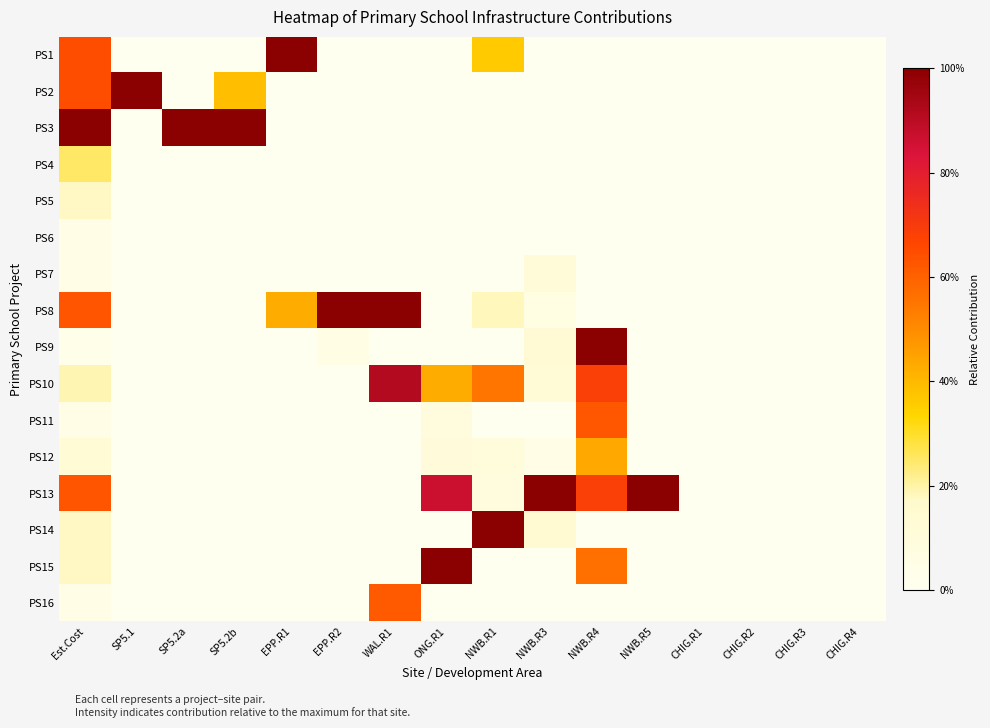

Reading left to right, list all the values displayed in this chart.

PS1: Est.Cost=0.6	SP5.1=0.0	SP5.2a=0.0	SP5.2b=0.0	EPP.R1=1.0	EPP.R2=0.0	WAL.R1=0.0	ONG.R1=0.0	NWB.R1=0.4	NWB.R3=0.0	NWB.R4=0.0	NWB.R5=0.0	CHIG.R1=0.0	CHIG.R2=0.0	CHIG.R3=0.0	CHIG.R4=0.0
PS2: Est.Cost=0.6	SP5.1=1.0	SP5.2a=0.0	SP5.2b=0.4	EPP.R1=0.0	EPP.R2=0.0	WAL.R1=0.0	ONG.R1=0.0	NWB.R1=0.0	NWB.R3=0.0	NWB.R4=0.0	NWB.R5=0.0	CHIG.R1=0.0	CHIG.R2=0.0	CHIG.R3=0.0	CHIG.R4=0.0
PS3: Est.Cost=1.0	SP5.1=0.0	SP5.2a=1.0	SP5.2b=1.0	EPP.R1=0.0	EPP.R2=0.0	WAL.R1=0.0	ONG.R1=0.0	NWB.R1=0.0	NWB.R3=0.0	NWB.R4=0.0	NWB.R5=0.0	CHIG.R1=0.0	CHIG.R2=0.0	CHIG.R3=0.0	CHIG.R4=0.0
PS4: Est.Cost=0.2	SP5.1=0.0	SP5.2a=0.0	SP5.2b=0.0	EPP.R1=0.0	EPP.R2=0.0	WAL.R1=0.0	ONG.R1=0.0	NWB.R1=0.0	NWB.R3=0.0	NWB.R4=0.0	NWB.R5=0.0	CHIG.R1=0.0	CHIG.R2=0.0	CHIG.R3=0.0	CHIG.R4=0.0
PS5: Est.Cost=0.2	SP5.1=0.0	SP5.2a=0.0	SP5.2b=0.0	EPP.R1=0.0	EPP.R2=0.0	WAL.R1=0.0	ONG.R1=0.0	NWB.R1=0.0	NWB.R3=0.0	NWB.R4=0.0	NWB.R5=0.0	CHIG.R1=0.0	CHIG.R2=0.0	CHIG.R3=0.0	CHIG.R4=0.0
PS6: Est.Cost=0.0	SP5.1=0.0	SP5.2a=0.0	SP5.2b=0.0	EPP.R1=0.0	EPP.R2=0.0	WAL.R1=0.0	ONG.R1=0.0	NWB.R1=0.0	NWB.R3=0.0	NWB.R4=0.0	NWB.R5=0.0	CHIG.R1=0.0	CHIG.R2=0.0	CHIG.R3=0.0	CHIG.R4=0.0
PS7: Est.Cost=0.0	SP5.1=0.0	SP5.2a=0.0	SP5.2b=0.0	EPP.R1=0.0	EPP.R2=0.0	WAL.R1=0.0	ONG.R1=0.0	NWB.R1=0.0	NWB.R3=0.1	NWB.R4=0.0	NWB.R5=0.0	CHIG.R1=0.0	CHIG.R2=0.0	CHIG.R3=0.0	CHIG.R4=0.0
PS8: Est.Cost=0.6	SP5.1=0.0	SP5.2a=0.0	SP5.2b=0.0	EPP.R1=0.4	EPP.R2=1.0	WAL.R1=1.0	ONG.R1=0.0	NWB.R1=0.2	NWB.R3=0.1	NWB.R4=0.0	NWB.R5=0.0	CHIG.R1=0.0	CHIG.R2=0.0	CHIG.R3=0.0	CHIG.R4=0.0
PS9: Est.Cost=0.0	SP5.1=0.0	SP5.2a=0.0	SP5.2b=0.0	EPP.R1=0.0	EPP.R2=0.1	WAL.R1=0.0	ONG.R1=0.0	NWB.R1=0.0	NWB.R3=0.1	NWB.R4=1.0	NWB.R5=0.0	CHIG.R1=0.0	CHIG.R2=0.0	CHIG.R3=0.0	CHIG.R4=0.0
PS10: Est.Cost=0.2	SP5.1=0.0	SP5.2a=0.0	SP5.2b=0.0	EPP.R1=0.0	EPP.R2=0.0	WAL.R1=0.9	ONG.R1=0.4	NWB.R1=0.6	NWB.R3=0.1	NWB.R4=0.7	NWB.R5=0.0	CHIG.R1=0.0	CHIG.R2=0.0	CHIG.R3=0.0	CHIG.R4=0.0
PS11: Est.Cost=0.1	SP5.1=0.0	SP5.2a=0.0	SP5.2b=0.0	EPP.R1=0.0	EPP.R2=0.0	WAL.R1=0.0	ONG.R1=0.1	NWB.R1=0.0	NWB.R3=0.0	NWB.R4=0.6	NWB.R5=0.0	CHIG.R1=0.0	CHIG.R2=0.0	CHIG.R3=0.0	CHIG.R4=0.0
PS12: Est.Cost=0.1	SP5.1=0.0	SP5.2a=0.0	SP5.2b=0.0	EPP.R1=0.0	EPP.R2=0.0	WAL.R1=0.0	ONG.R1=0.1	NWB.R1=0.1	NWB.R3=0.0	NWB.R4=0.4	NWB.R5=0.0	CHIG.R1=0.0	CHIG.R2=0.0	CHIG.R3=0.0	CHIG.R4=0.0
PS13: Est.Cost=0.6	SP5.1=0.0	SP5.2a=0.0	SP5.2b=0.0	EPP.R1=0.0	EPP.R2=0.0	WAL.R1=0.0	ONG.R1=0.9	NWB.R1=0.1	NWB.R3=1.0	NWB.R4=0.7	NWB.R5=1.0	CHIG.R1=0.0	CHIG.R2=0.0	CHIG.R3=0.0	CHIG.R4=0.0
PS14: Est.Cost=0.2	SP5.1=0.0	SP5.2a=0.0	SP5.2b=0.0	EPP.R1=0.0	EPP.R2=0.0	WAL.R1=0.0	ONG.R1=0.0	NWB.R1=1.0	NWB.R3=0.1	NWB.R4=0.0	NWB.R5=0.0	CHIG.R1=0.0	CHIG.R2=0.0	CHIG.R3=0.0	CHIG.R4=0.0
PS15: Est.Cost=0.2	SP5.1=0.0	SP5.2a=0.0	SP5.2b=0.0	EPP.R1=0.0	EPP.R2=0.0	WAL.R1=0.0	ONG.R1=1.0	NWB.R1=0.0	NWB.R3=0.0	NWB.R4=0.6	NWB.R5=0.0	CHIG.R1=0.0	CHIG.R2=0.0	CHIG.R3=0.0	CHIG.R4=0.0
PS16: Est.Cost=0.1	SP5.1=0.0	SP5.2a=0.0	SP5.2b=0.0	EPP.R1=0.0	EPP.R2=0.0	WAL.R1=0.6	ONG.R1=0.0	NWB.R1=0.0	NWB.R3=0.0	NWB.R4=0.0	NWB.R5=0.0	CHIG.R1=0.0	CHIG.R2=0.0	CHIG.R3=0.0	CHIG.R4=0.0